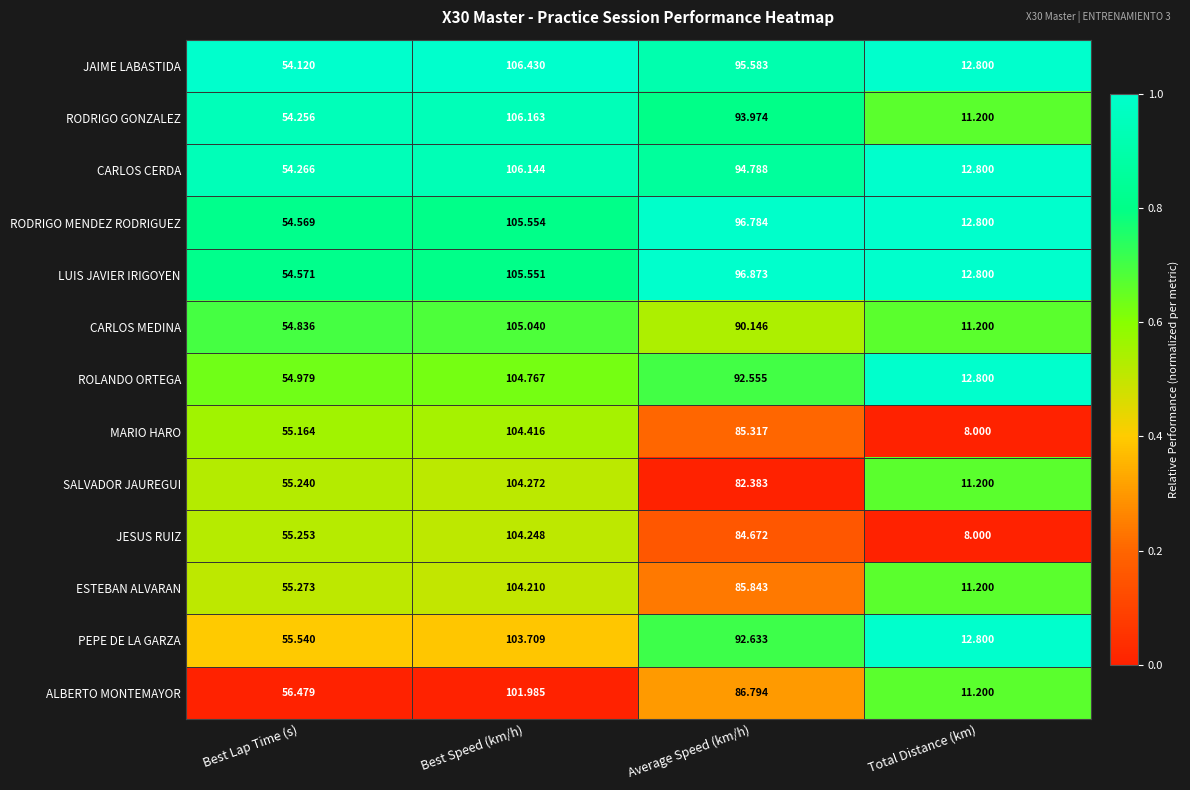

At which category does the chart reach its peak across all series?

Best Speed (km/h)